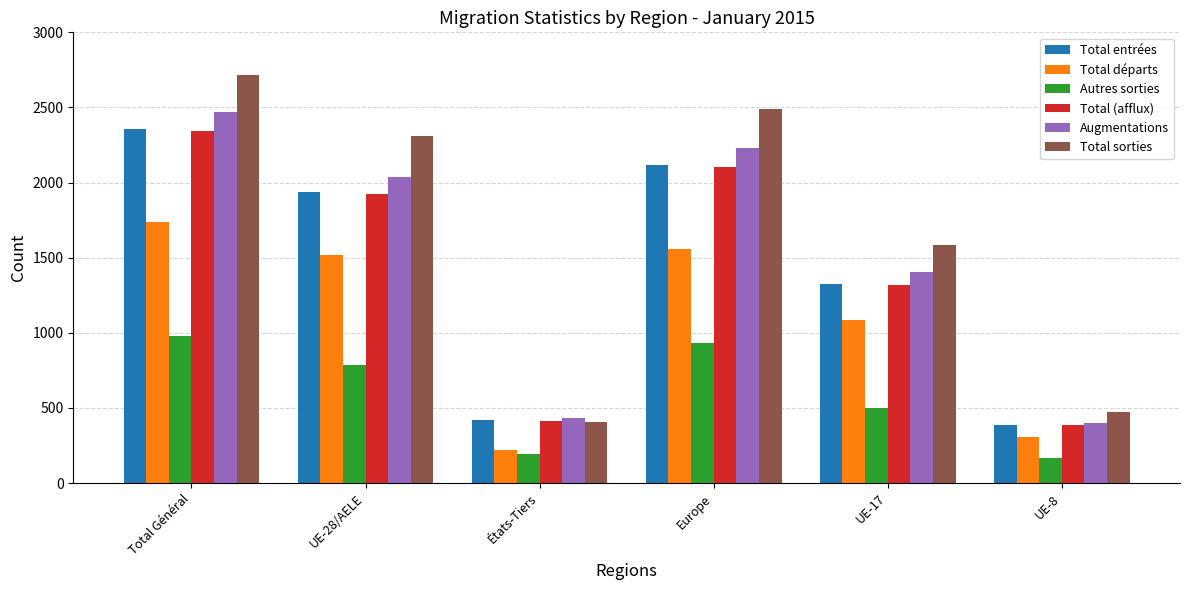

Which series has the widest spread of values?

Total sorties